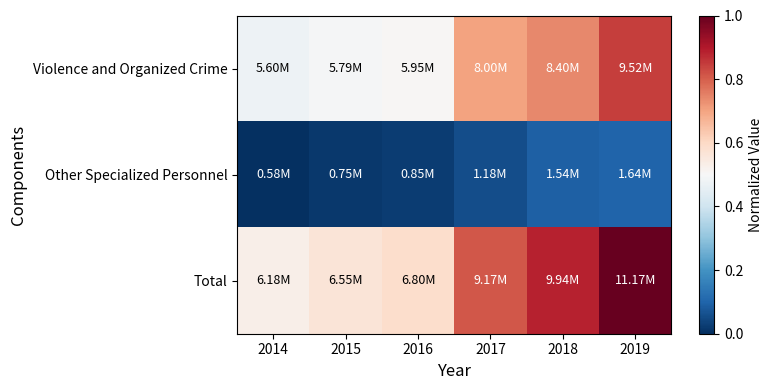

At how many categories does at least one series exceed 0?

6